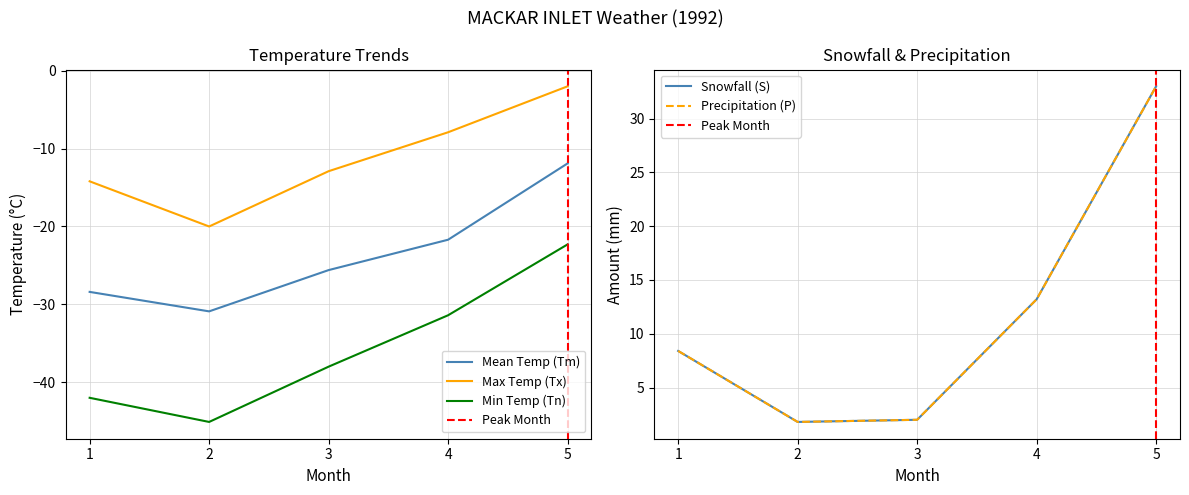

Between 4 and 5, which series saw the biggest shift?

S